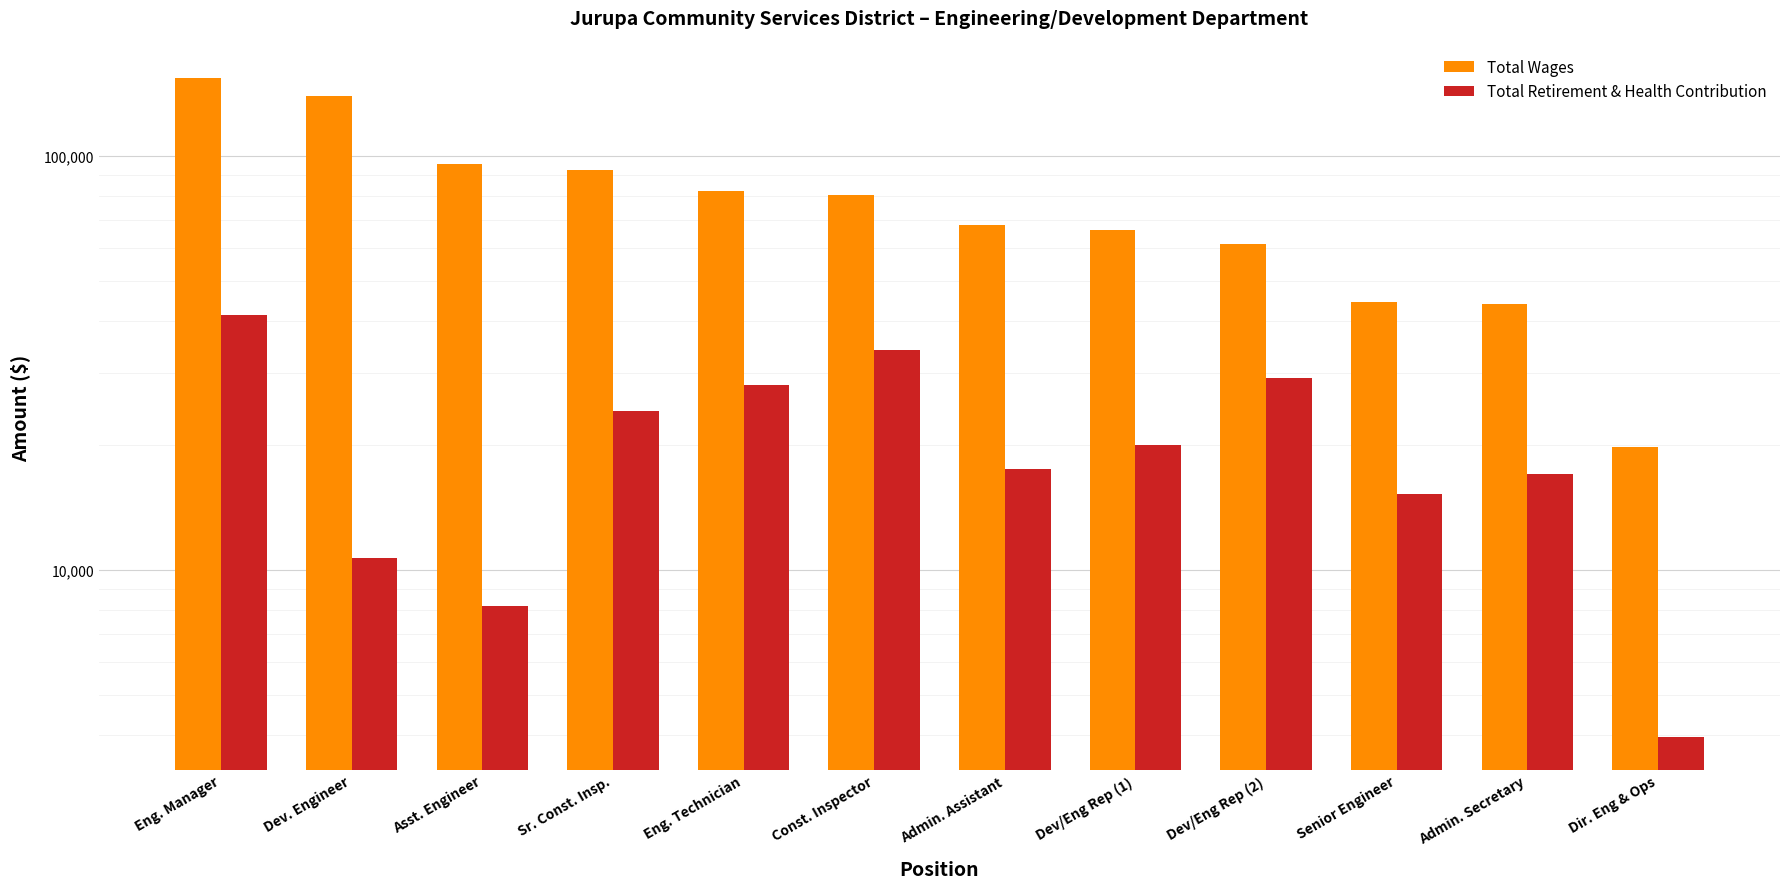

At Dev/Eng Rep (2), list the series in order from smallest to largest.

Total Retirement & Health Contribution, Total Wages